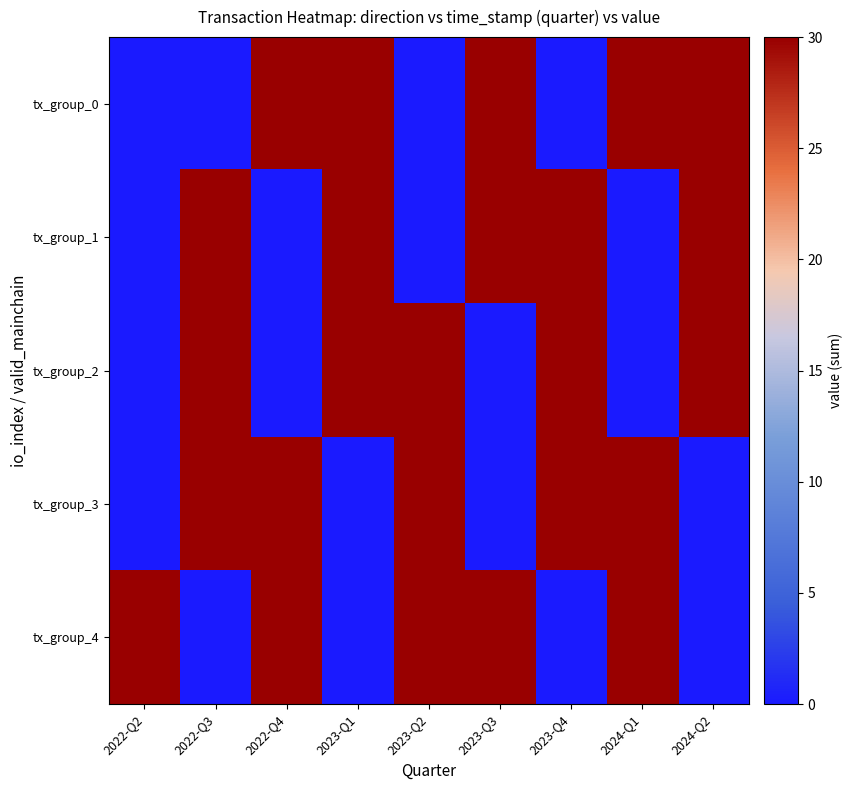

What is the total value across all series at 2024-Q1?

90